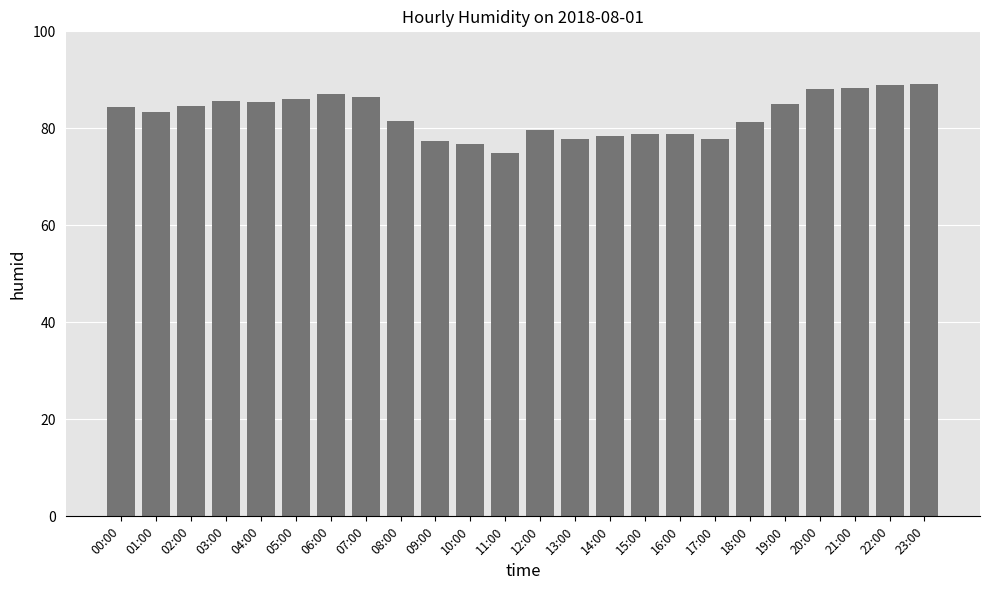

Which has a higher value, 18:00 or 14:00?

18:00